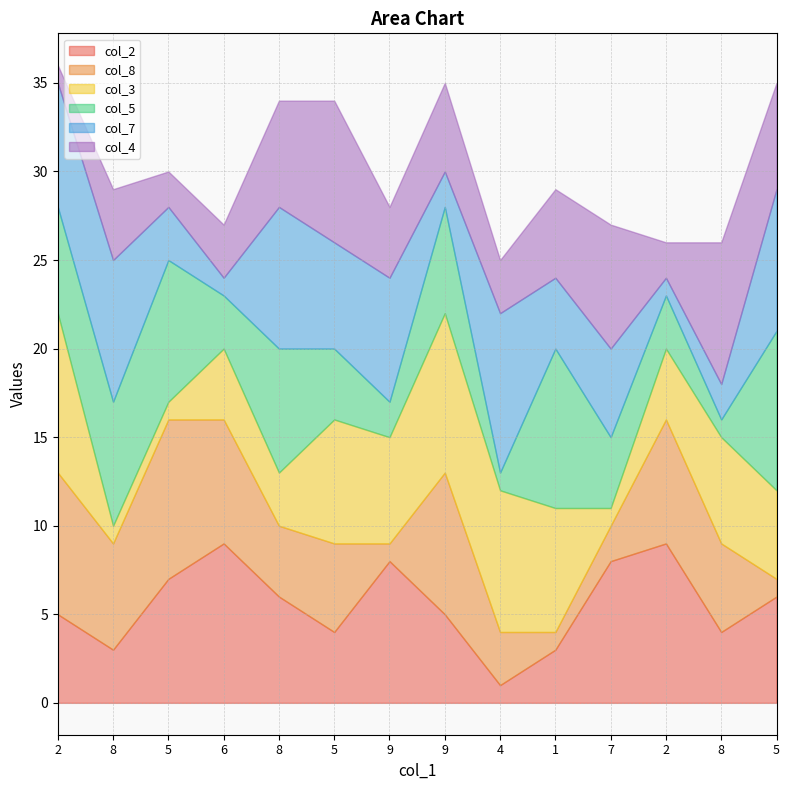

Between 5 and 7, which series saw the biggest shift?

col_3